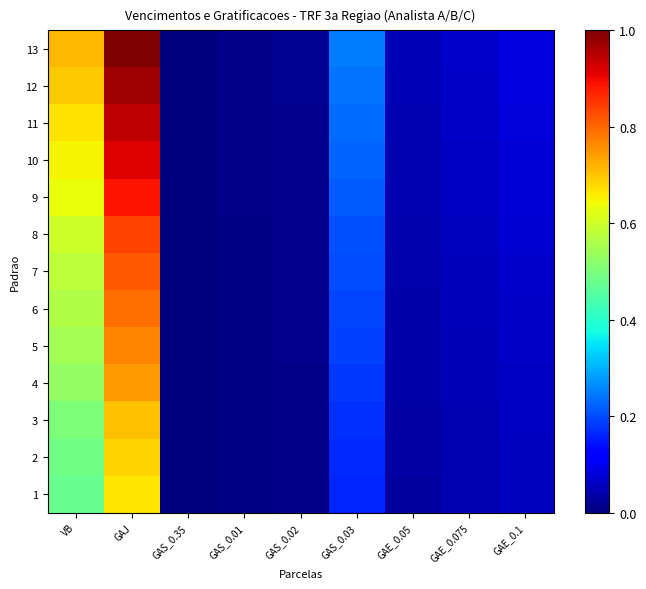

Rank the series at GAJ from highest to lowest value.

13, 12, 11, 10, 9, 8, 7, 6, 5, 4, 3, 2, 1